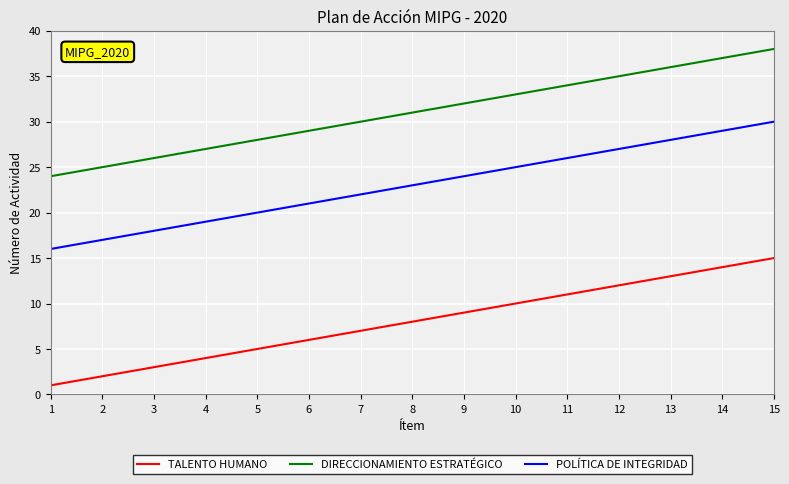

What is the difference between the second highest and minimum values in the TALENTO HUMANO series?

13